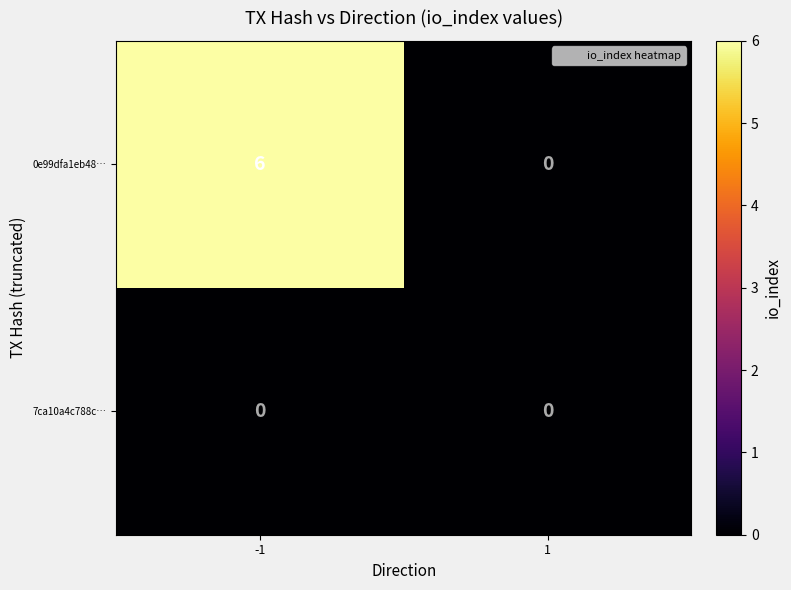

Between -1 and 1, which series saw the biggest shift?

0e99dfa1eb48…